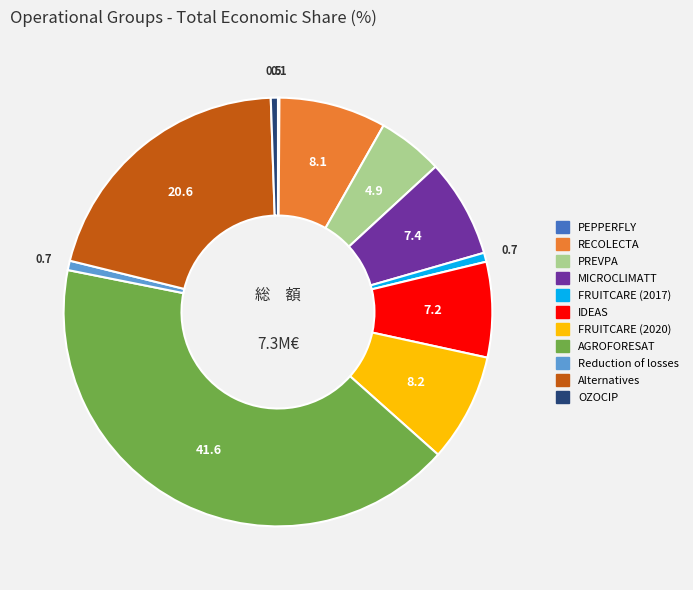

Between PREVPA and RECOLECTA, which is larger?

RECOLECTA